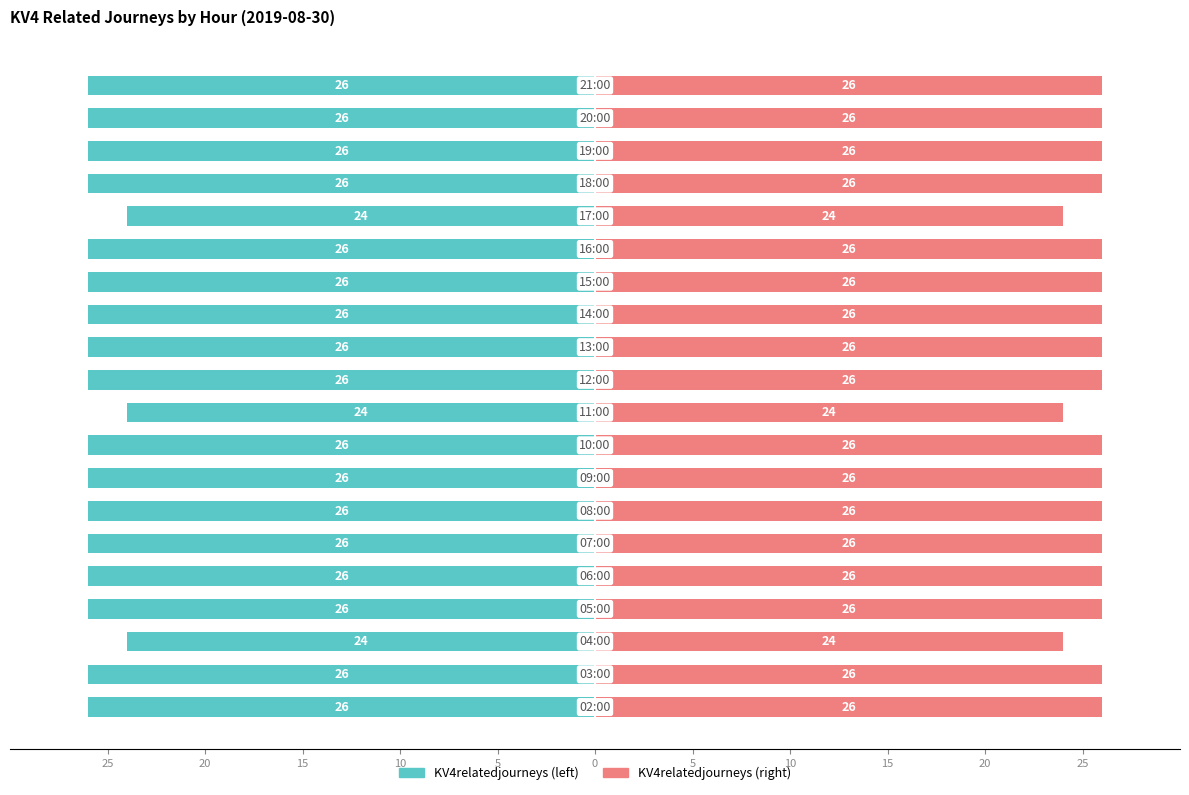

Are the bars horizontal?

Yes